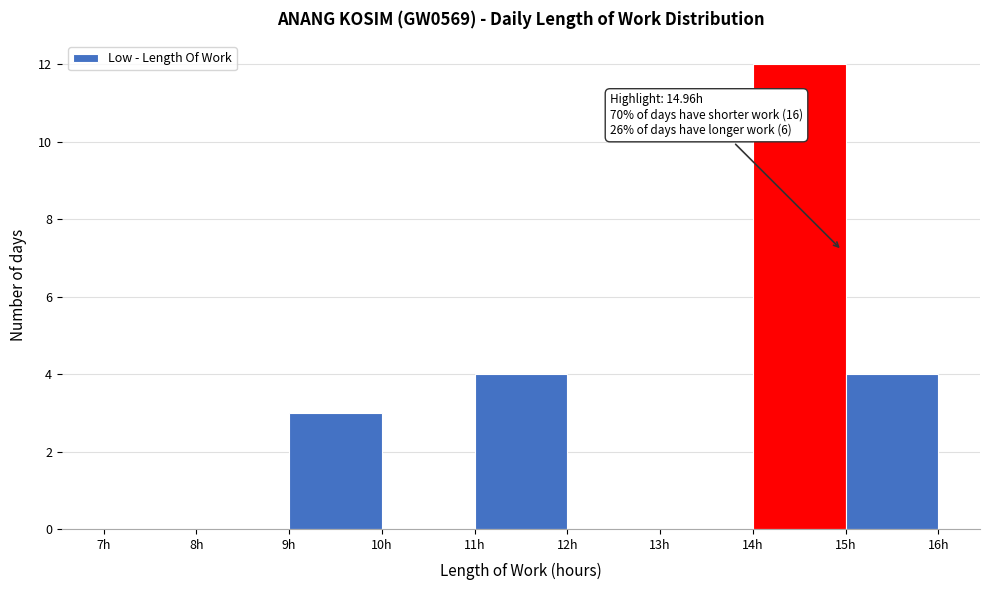

Over which range of the x-axis is the bar tallest?

14 to 15